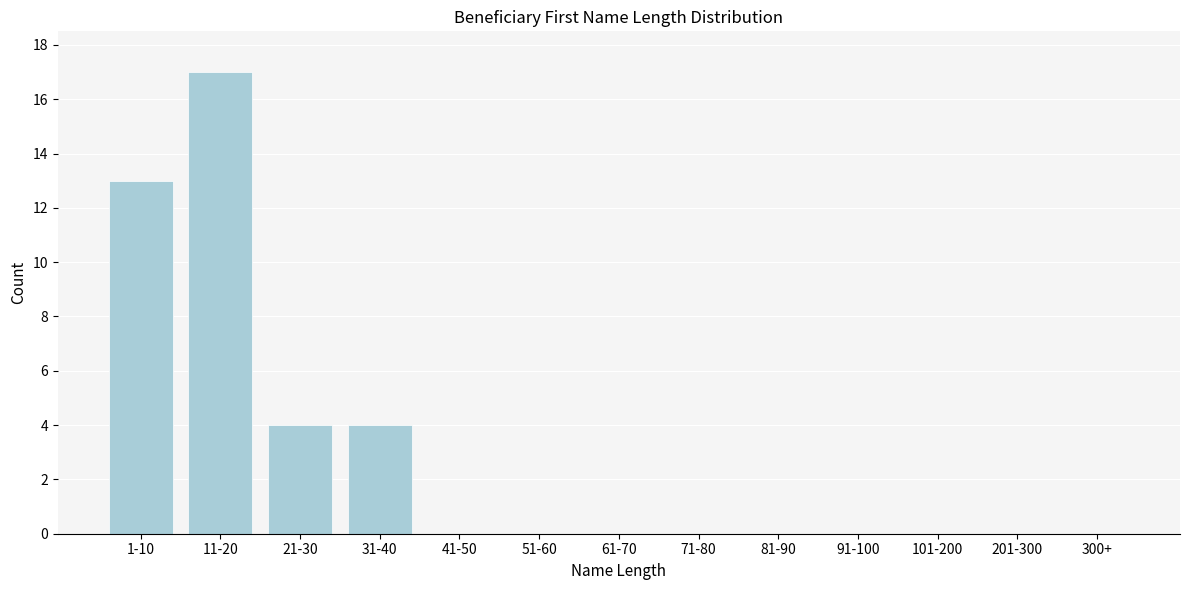

Reading right to left, what are all the values shown in this chart?

300+=0	201-300=0	101-200=0	91-100=0	81-90=0	71-80=0	61-70=0	51-60=0	41-50=0	31-40=4	21-30=4	11-20=17	1-10=13